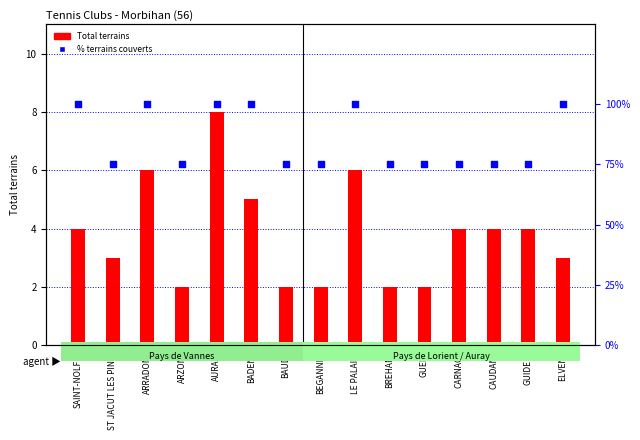

Which series has the largest total across all categories?

% terrains couverts